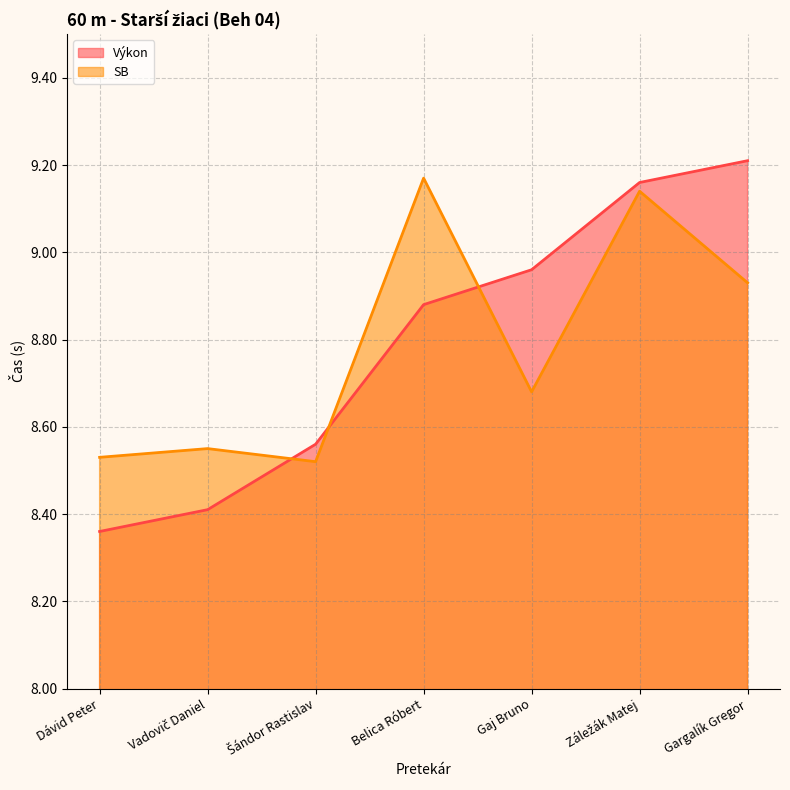

Where do SB and Výkon first cross each other?

Vadovič Daniel and Šándor Rastislav